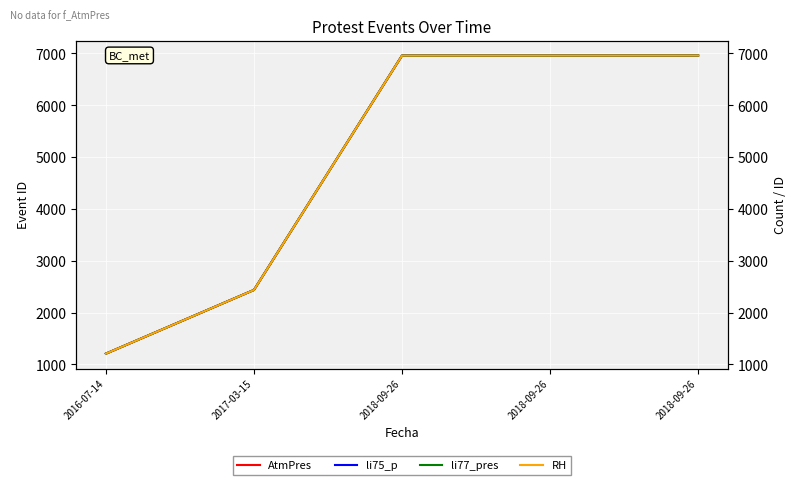

At which label does RH reach its minimum?

2016-07-14